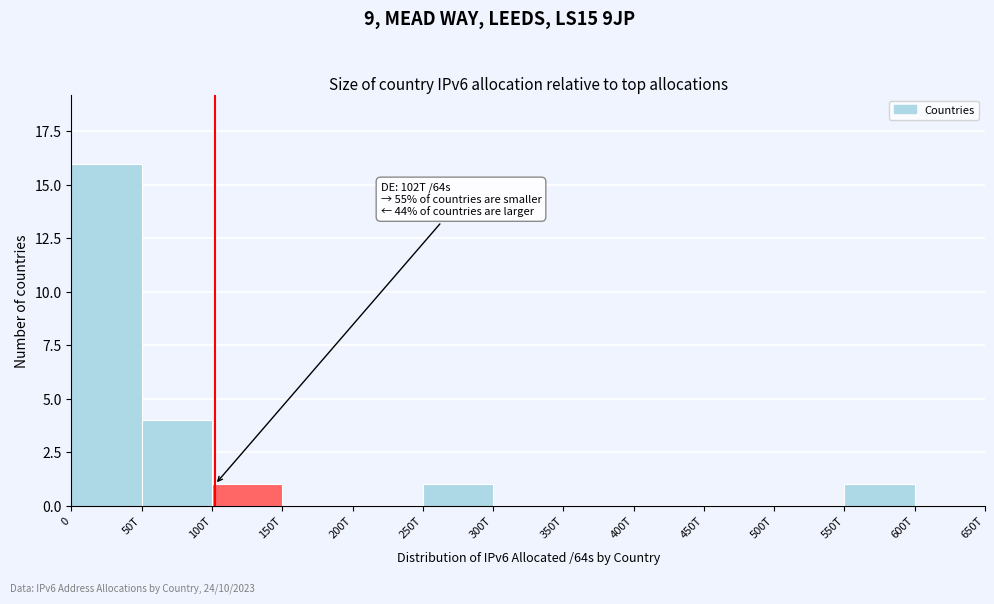

Reading left to right, what are all the values shown in this chart?

0=16	50T=4	100T=1	150T=0	200T=0	250T=1	300T=0	350T=0	400T=0	450T=0	500T=0	550T=1	600T=0